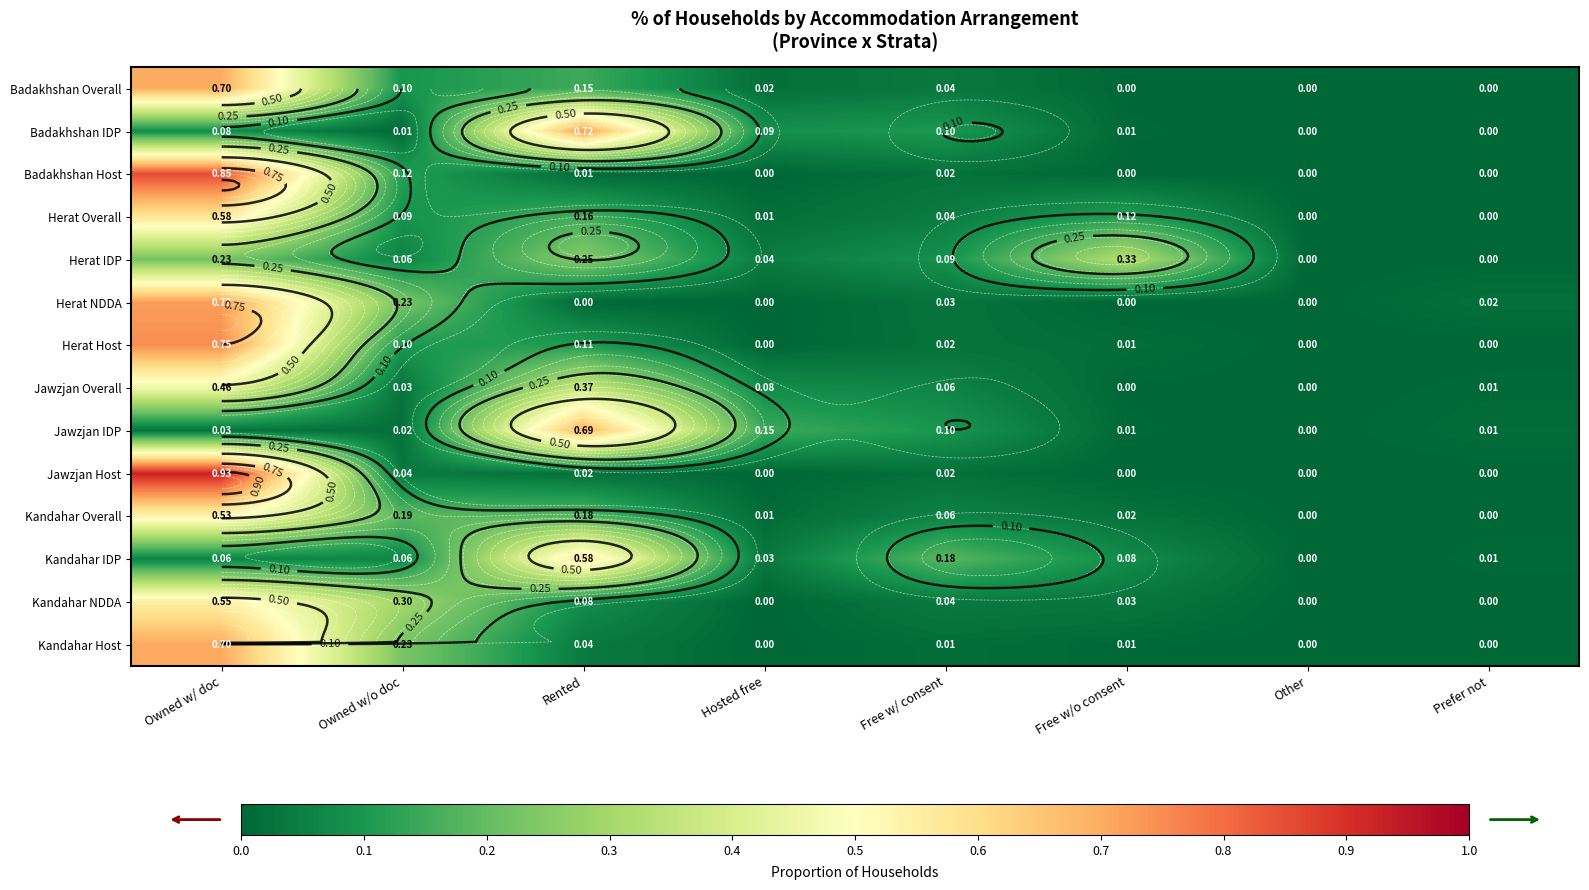

What is the sum of all Badakhshan Overall values?

1.0